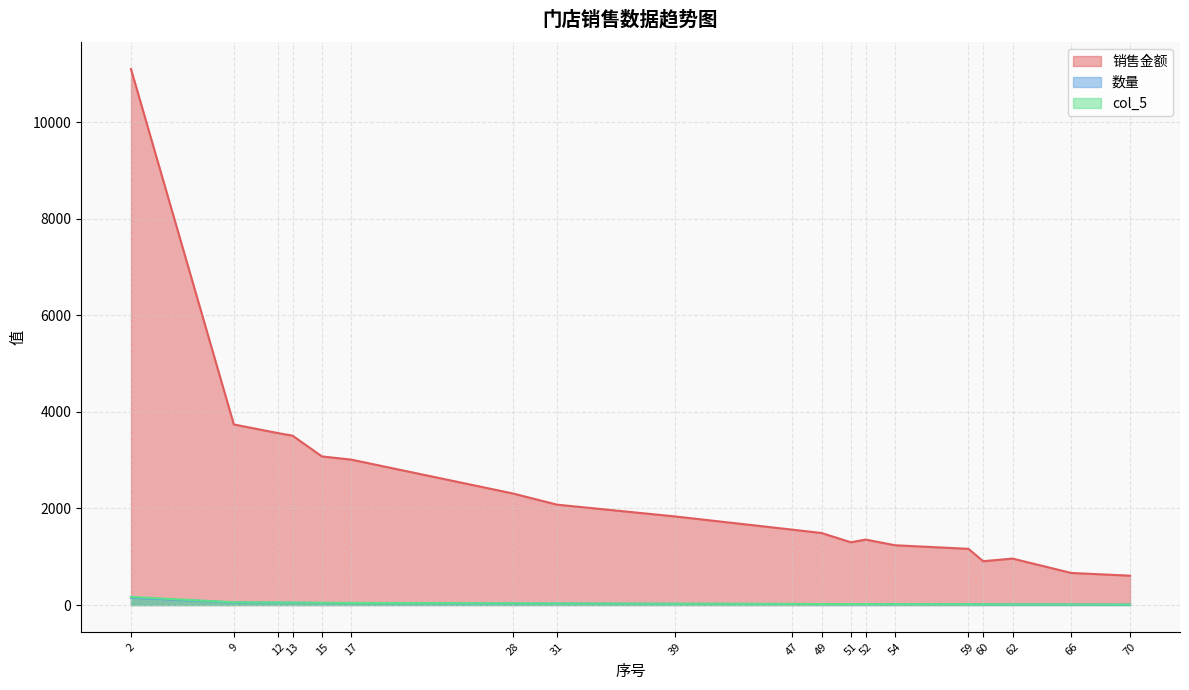

True or false: 数量 and 销售金额 cross at least once.

False